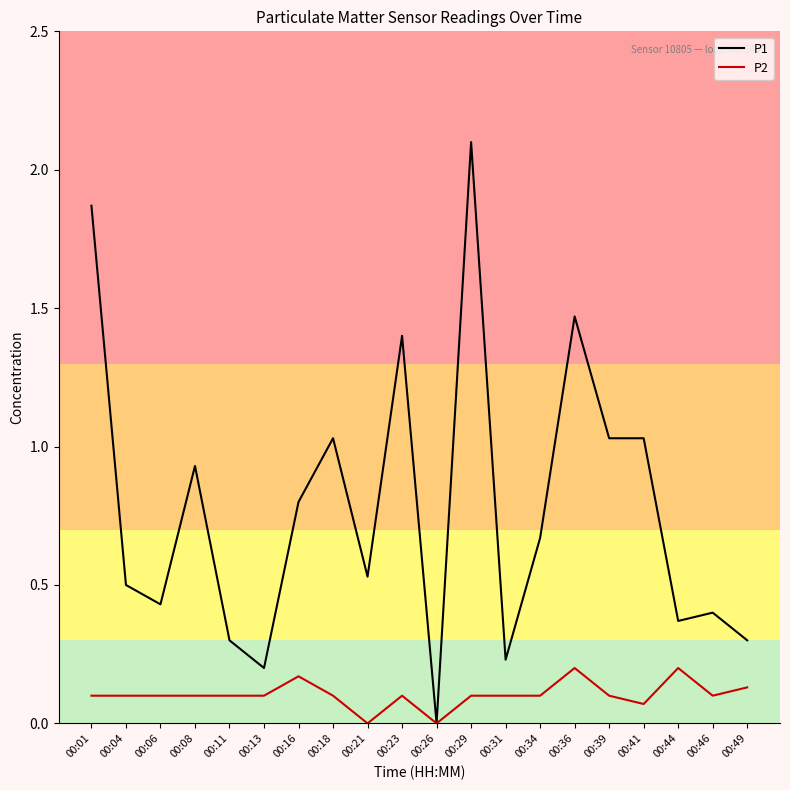

Is it true that P1 equals 2.1 at 00:29?

True